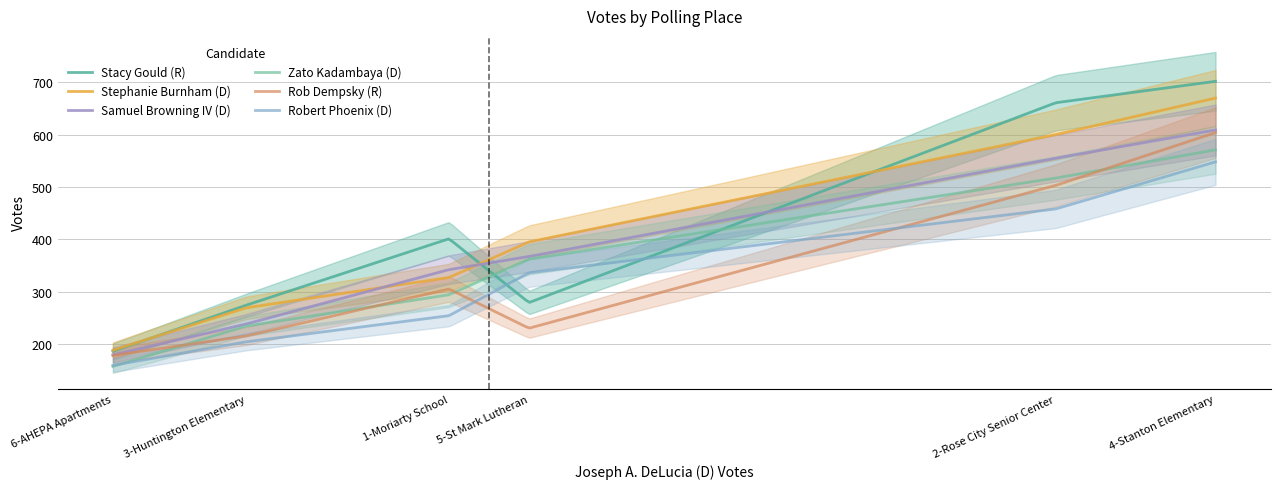

Is this an area chart (filled region under the line)?

No